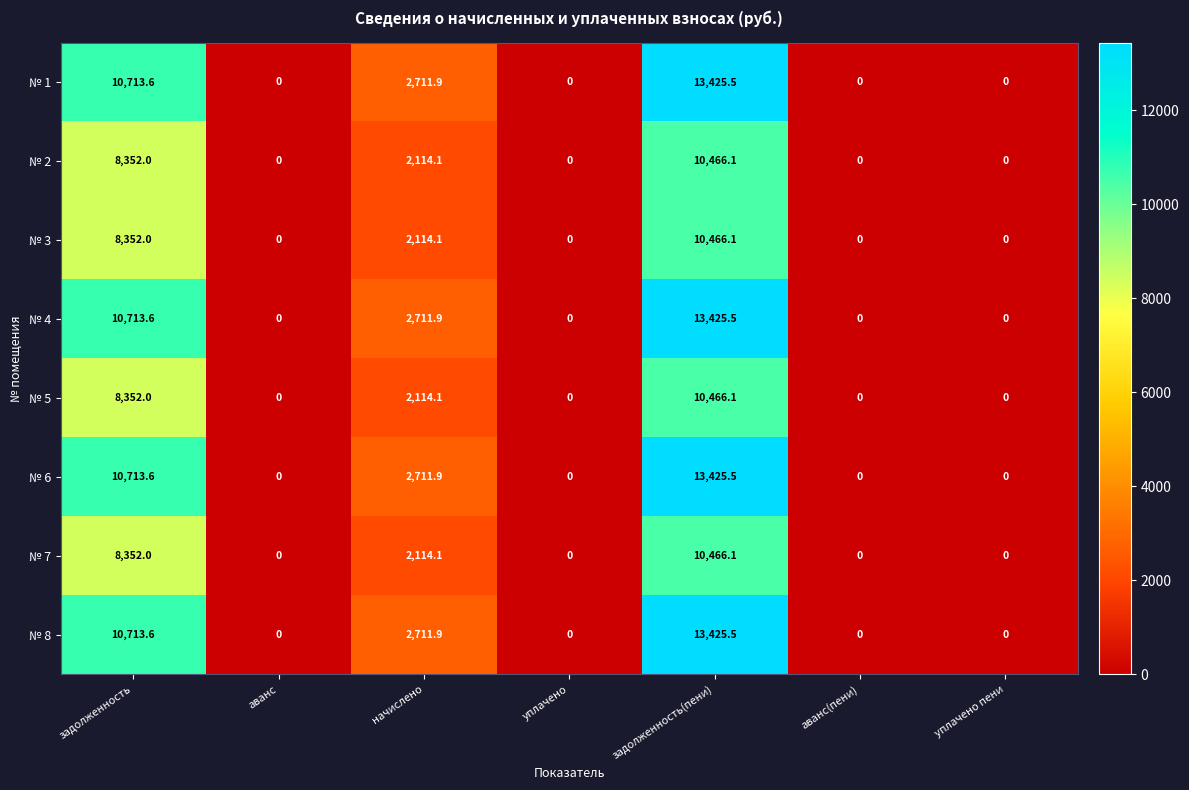

What is the difference between the maximum and minimum values in the № 6 series?

13425.5